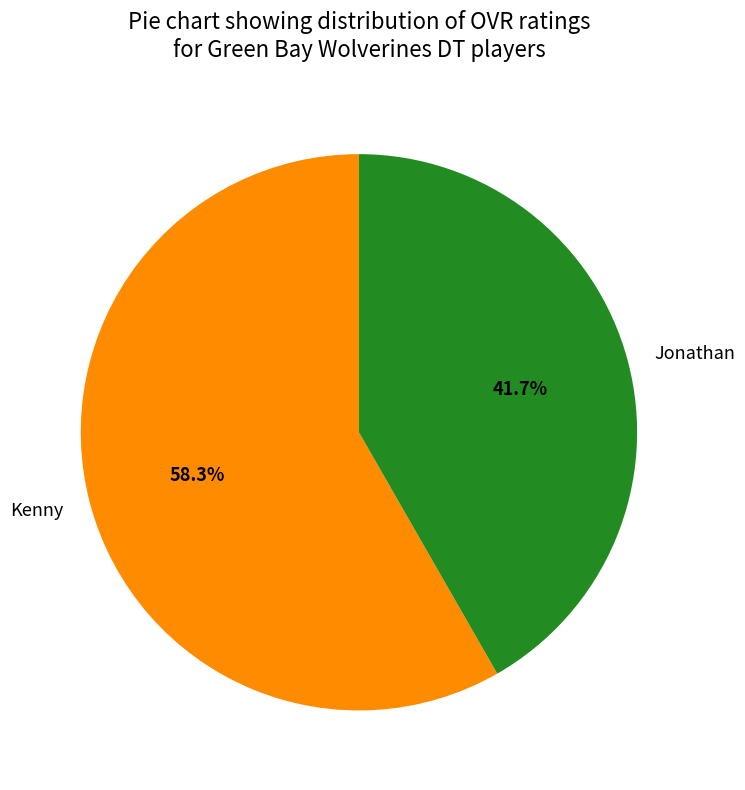

To the nearest percent, what percentage of the pie is Jonathan?

42%